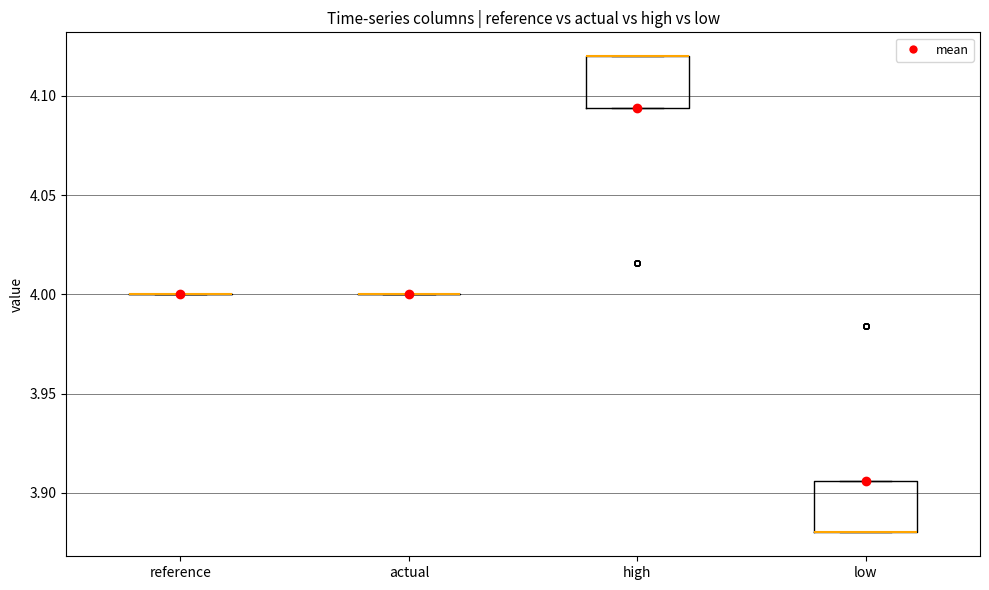

Reading left to right, read every box against the y-axis: the position of its median line, the range the box covers, and the ends of its whiskers. The values are not printed on the chart, so give them approximately, as read against the axis.

reference: box collapsed to a line at 4.000, whiskers 4.000 to 4.000
actual: box collapsed to a line at 4.000, whiskers 4.000 to 4.000
high: median 4.120 (drawn on the box's upper edge), box 4.095 to 4.120, whiskers 4.095 to 4.120
low: median 3.880 (drawn on the box's lower edge), box 3.880 to 3.905, whiskers 3.880 to 3.905